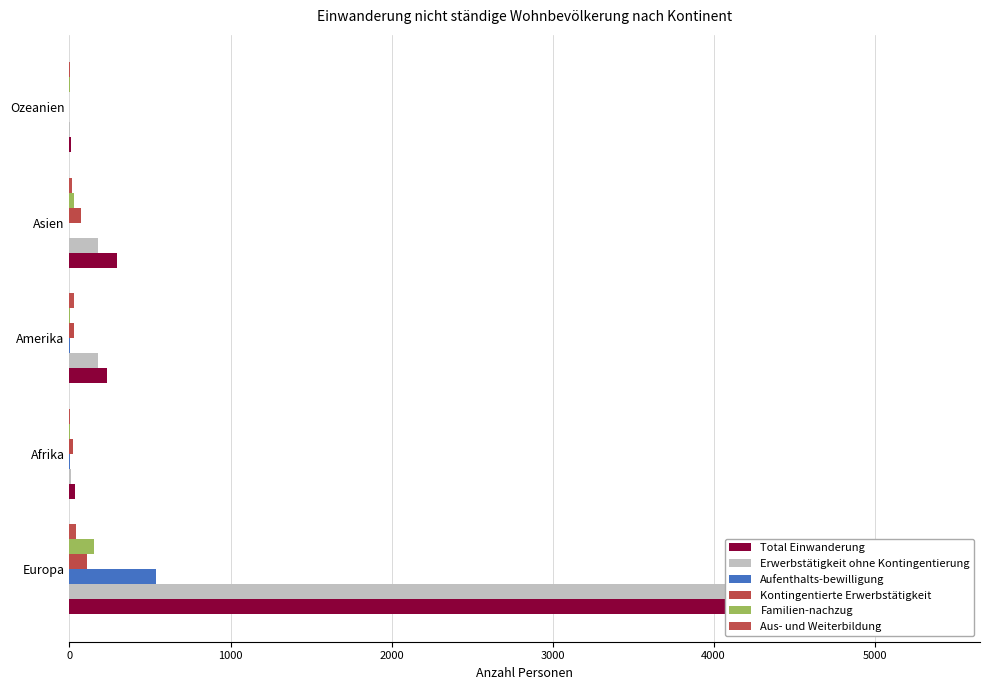

What is the maximum value shown in the chart?

5385